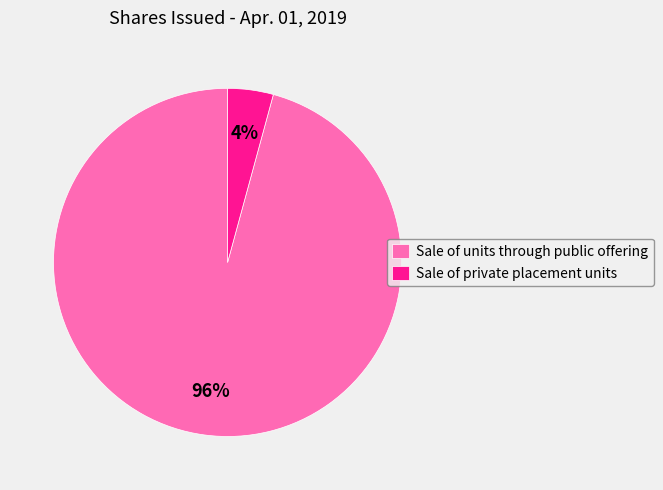

The Sale of units through public offering slice represents 96% of the pie. True or false?

True